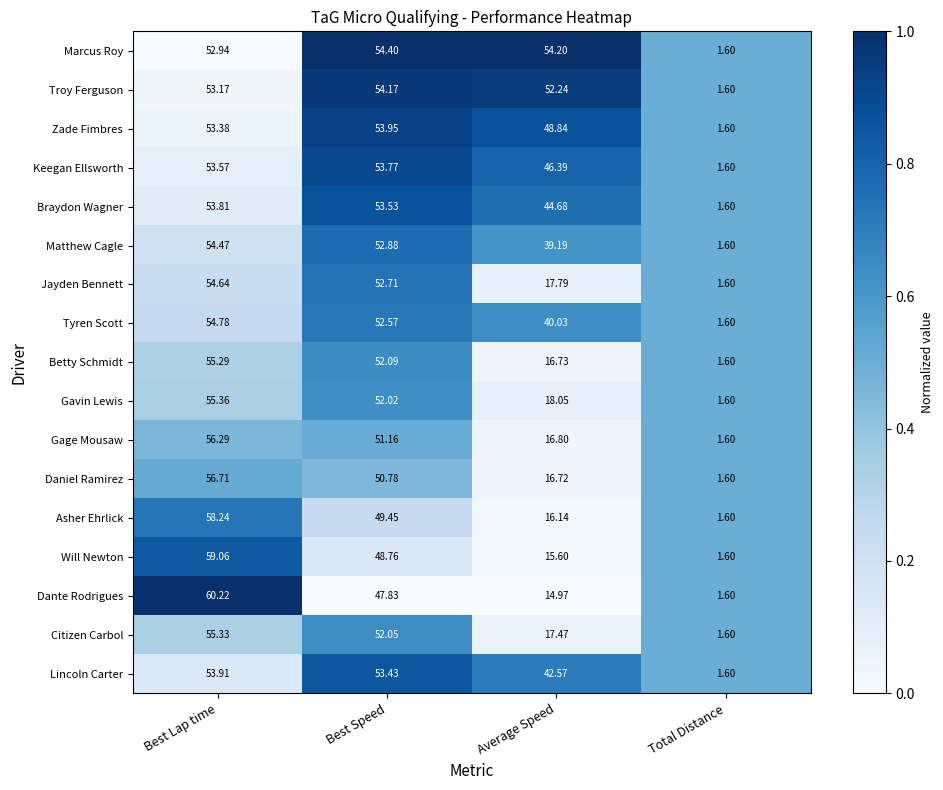

Which category has the highest value in the Marcus Roy series?

Best Speed